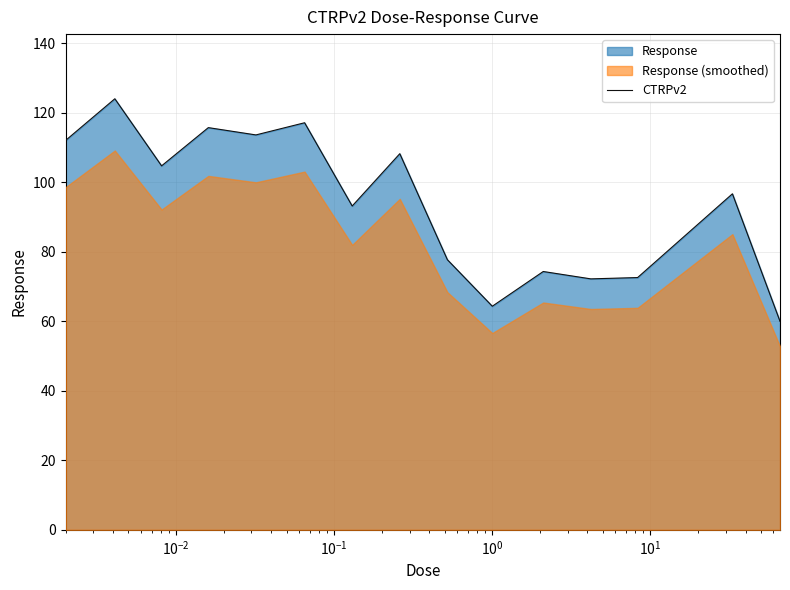

What is the difference between the maximum and second lowest values?

59.7